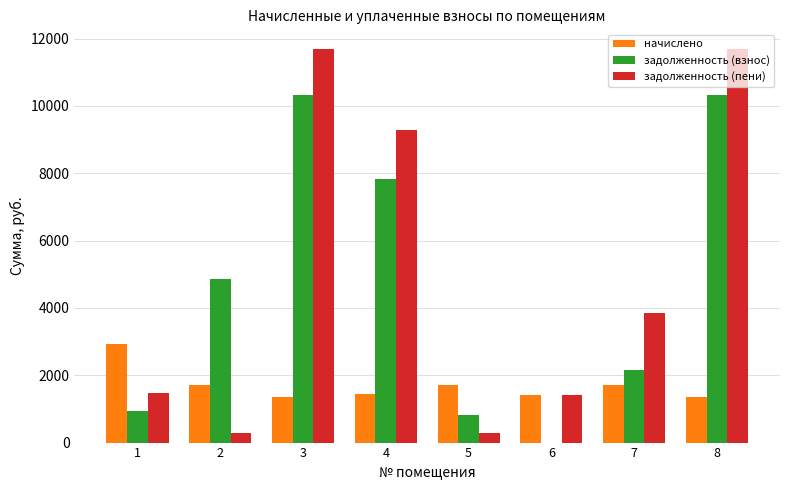

What is the spread (max minus min) of values at 8?

10323.4